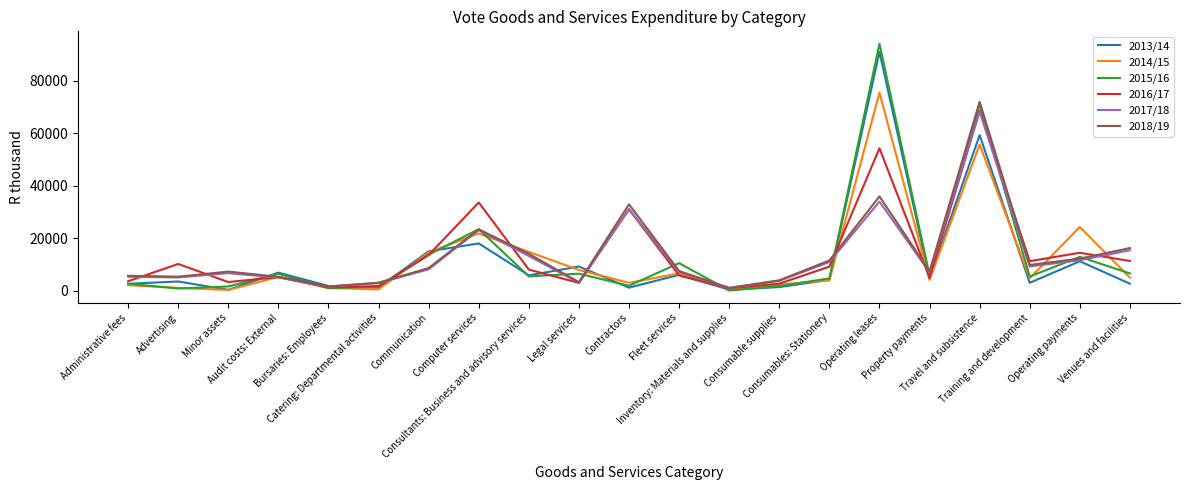

Which series has the largest range (max minus min)?

2015/16